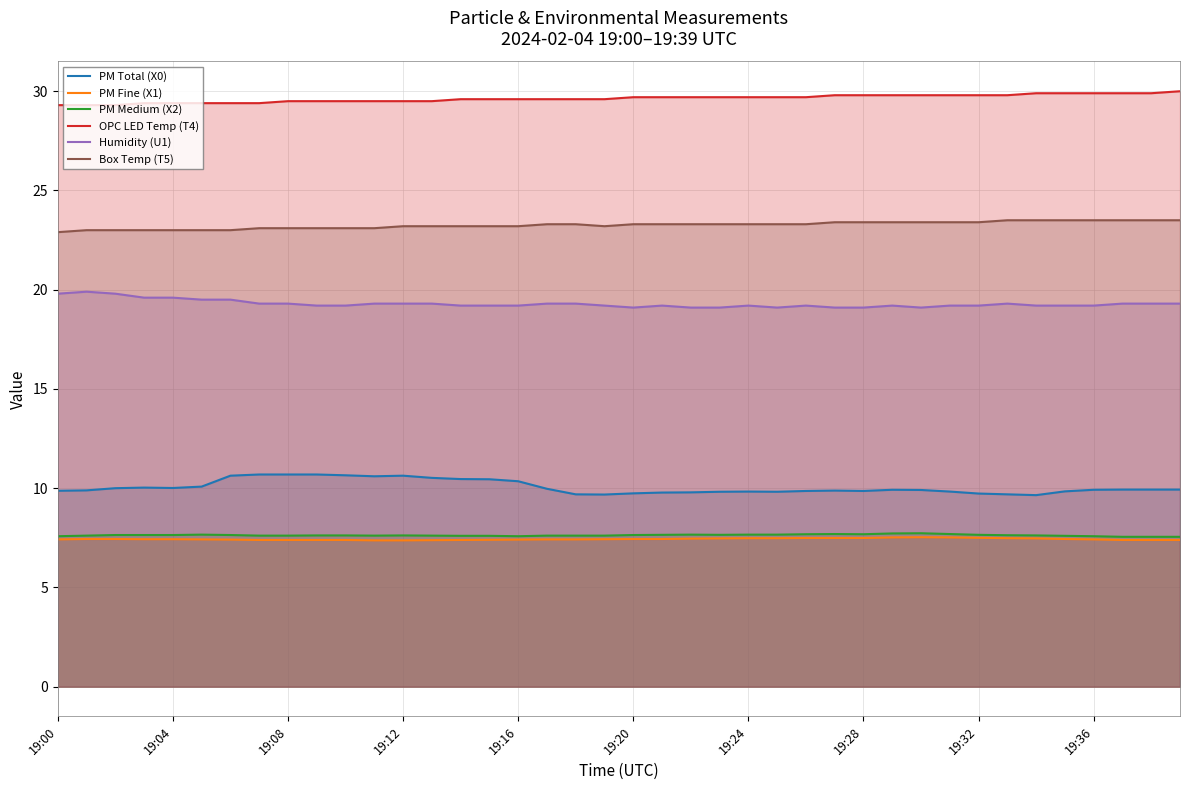

What is the difference between the Humidity (U1) values at 19:16 and 19:04?

0.4